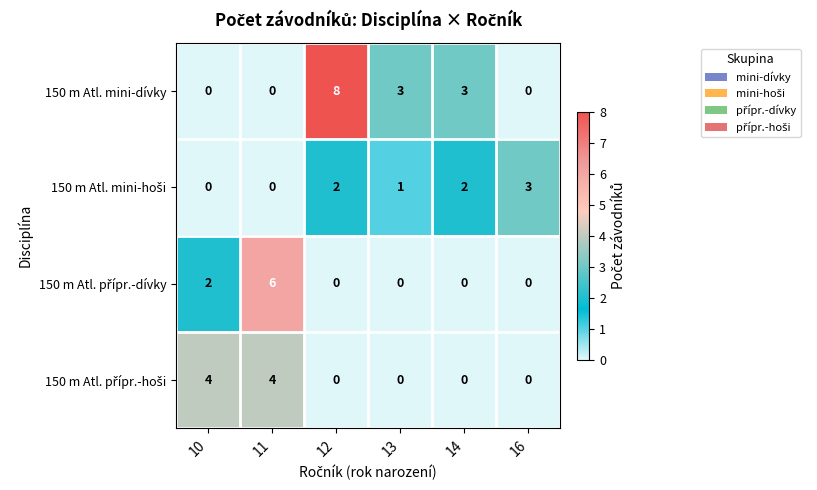

The 150 m Atl. mini-dívky series shows -2 at 16. True or false?

False